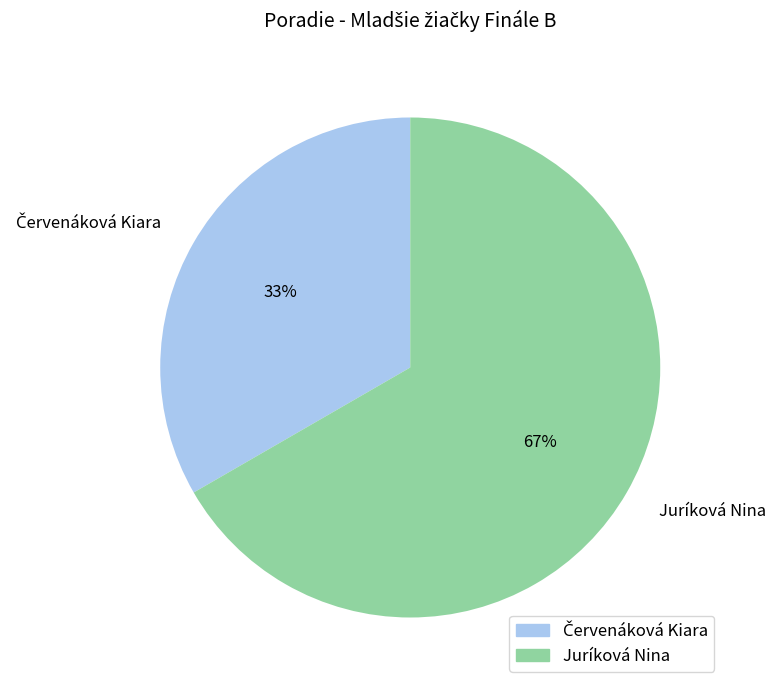

Which category has the biggest portion of the pie?

Juríková Nina